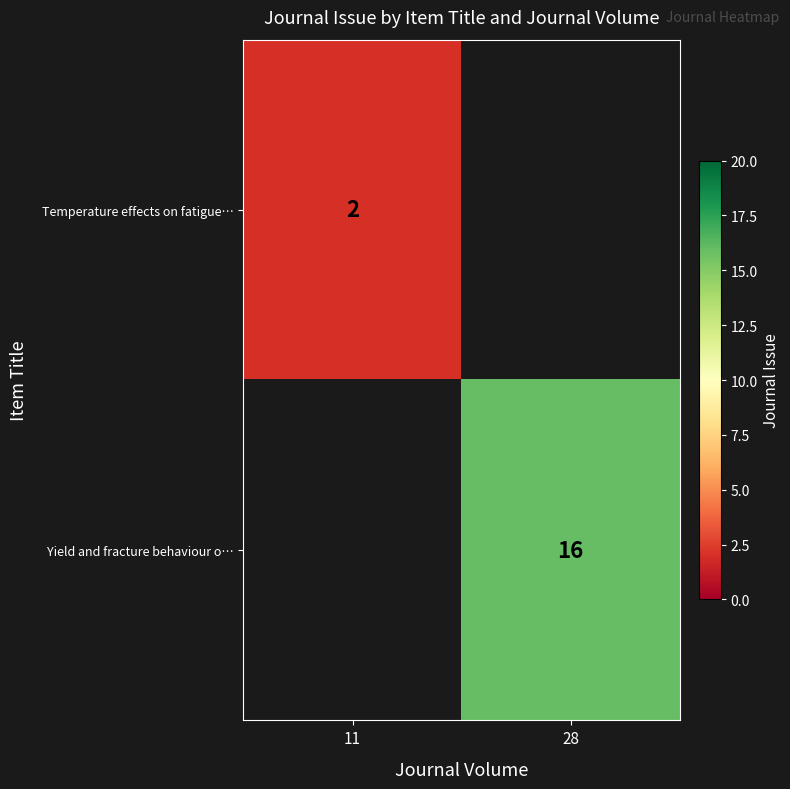

Is it true that Temperature effects on fatigue… equals 2 at 11?

True